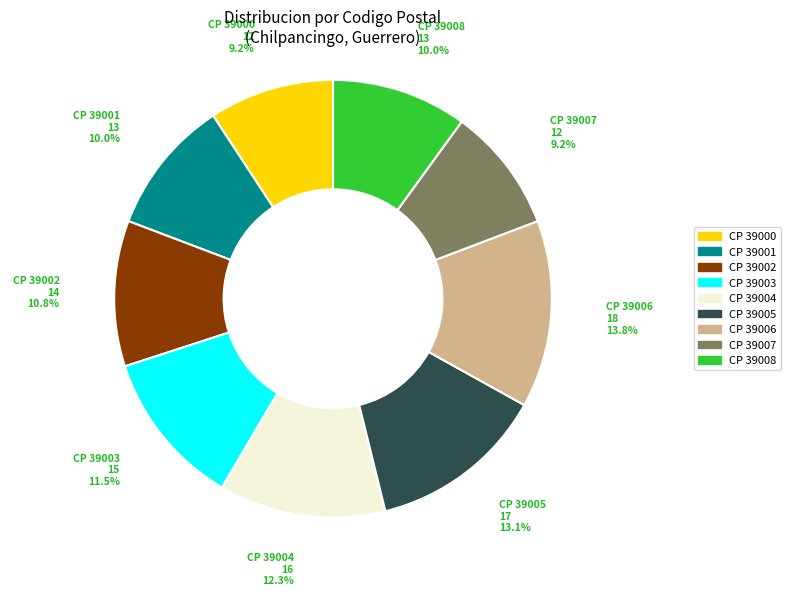

Does any single category account for the majority?

No